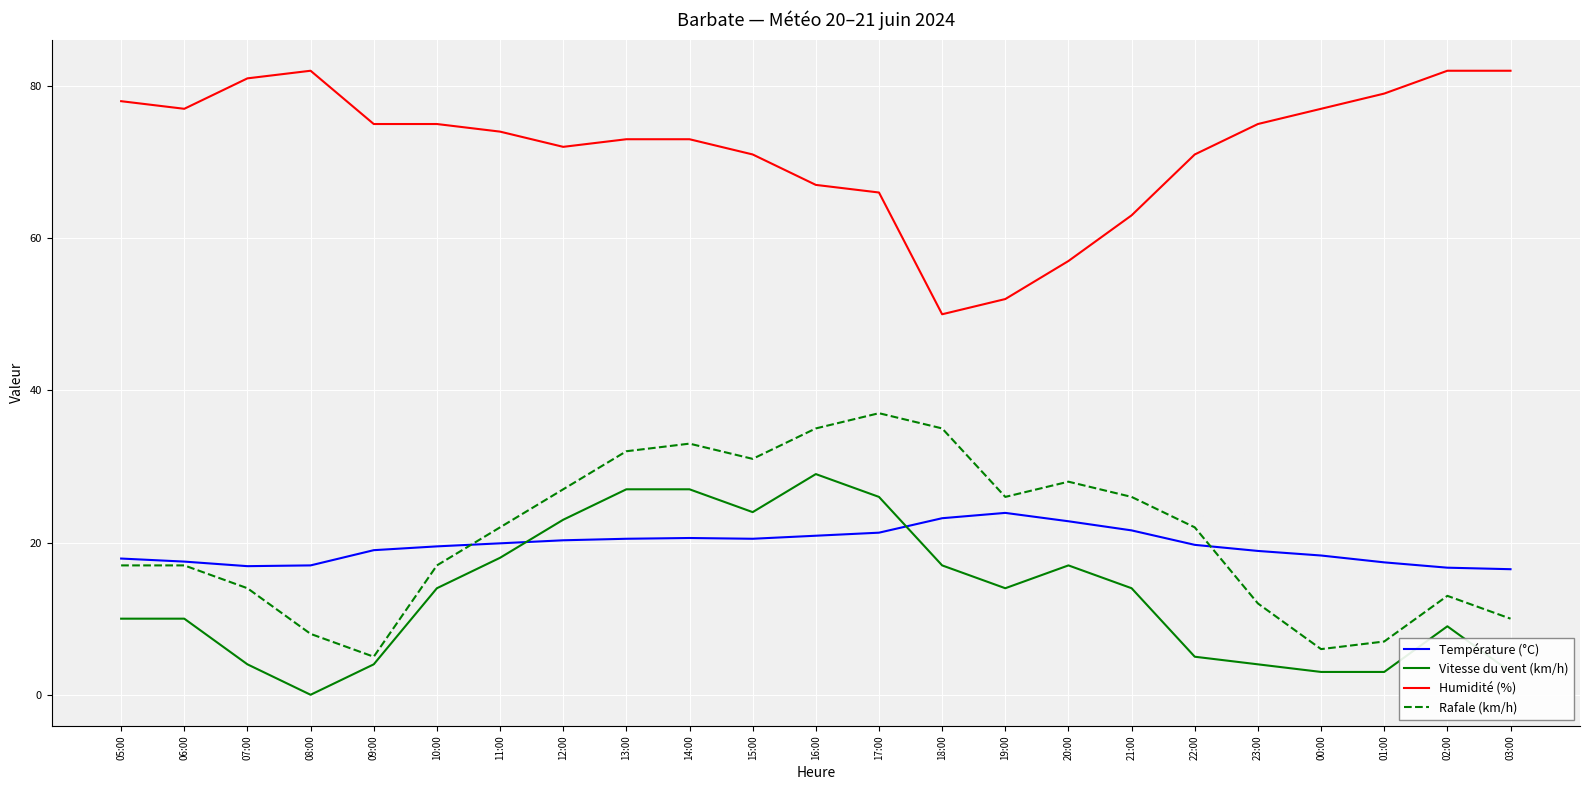

Is it true that Vitesse du vent (km/h) equals 4.7 at 12:00?

False